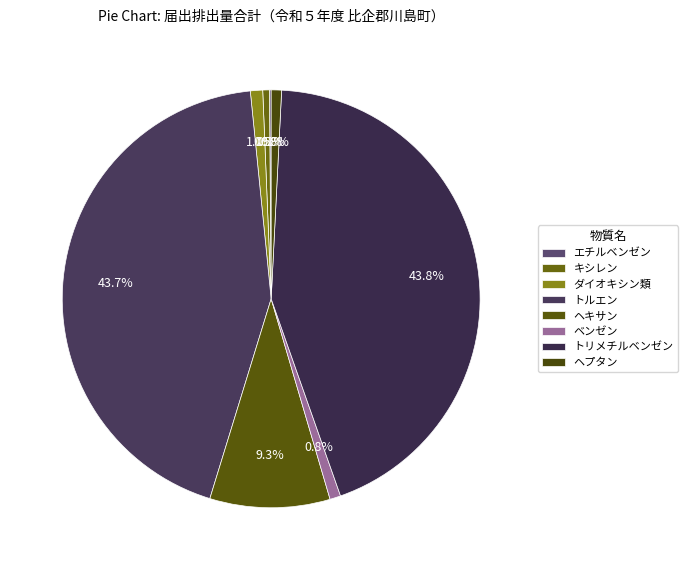

What is the change in value from エチルベンゼン to キシレン?

+20